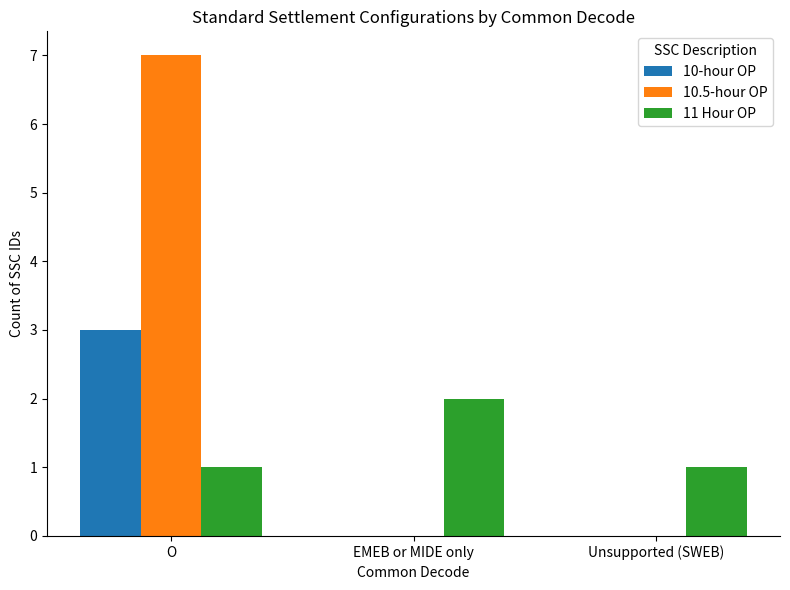

How many categories are shown in the chart?

3